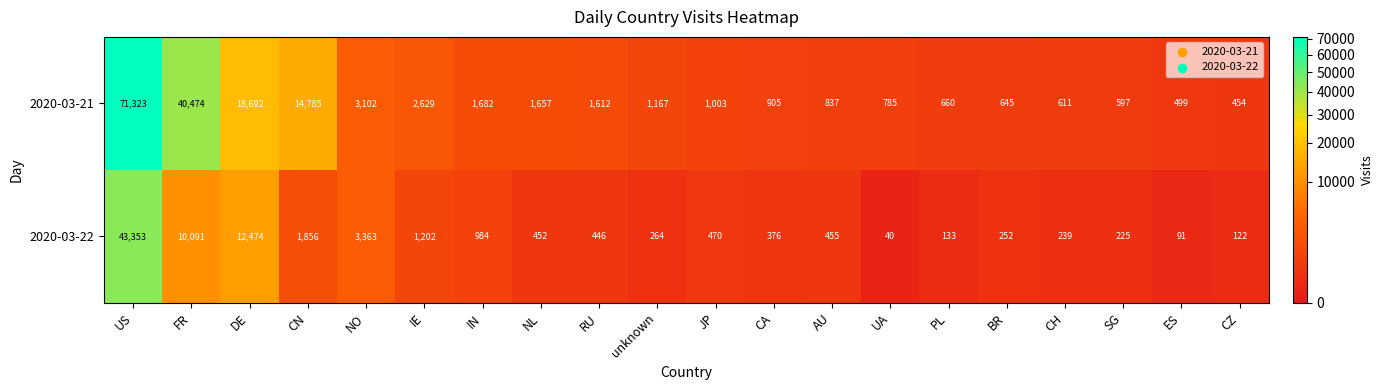

Rank the series by their maximum value, from highest to lowest.

2020-03-21, 2020-03-22